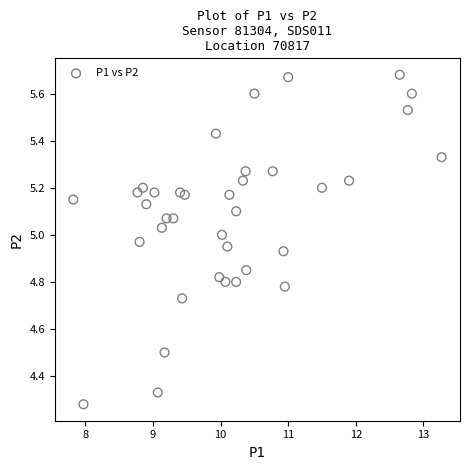

What is the range of Y values (max minus min)?

1.4